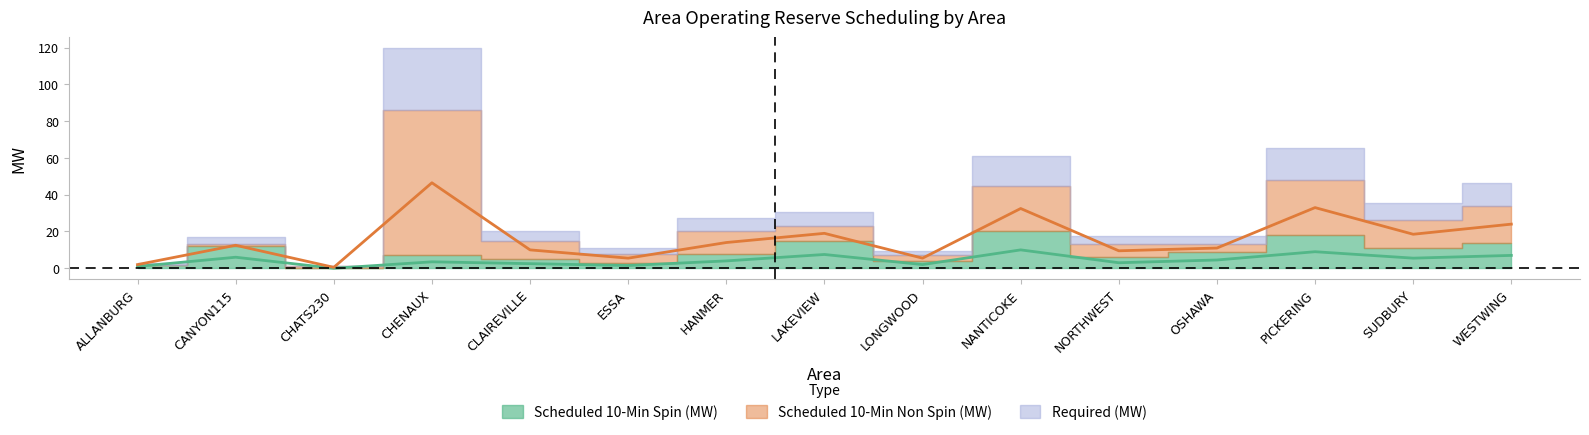

What is the value of the Scheduled 10-Min Spin (MW) point at the 7th from the left?

8